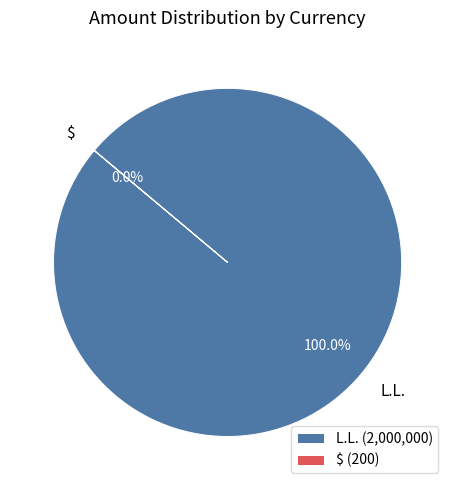

Which slice is the smallest?

$